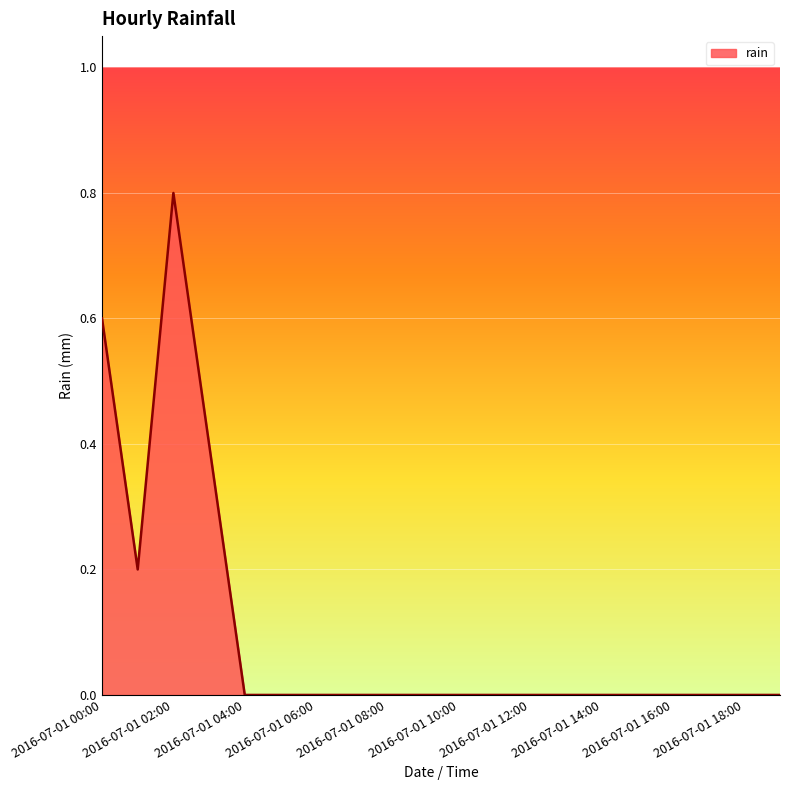

What is the greatest value displayed?

0.8